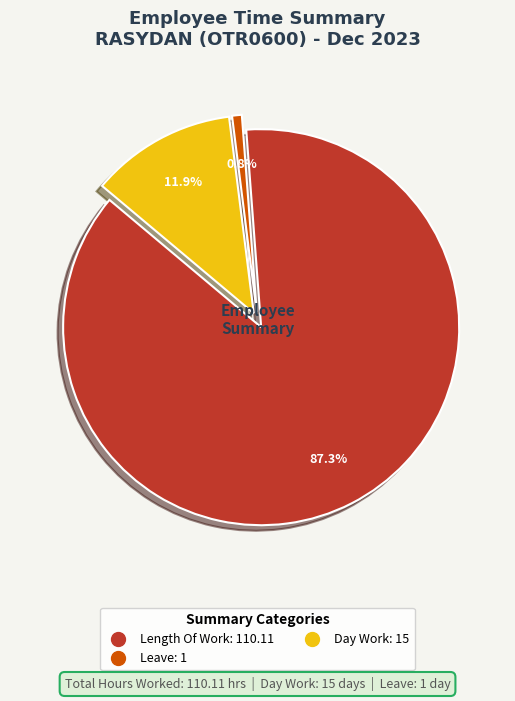

To the nearest percent, what is the average slice percentage?

33%